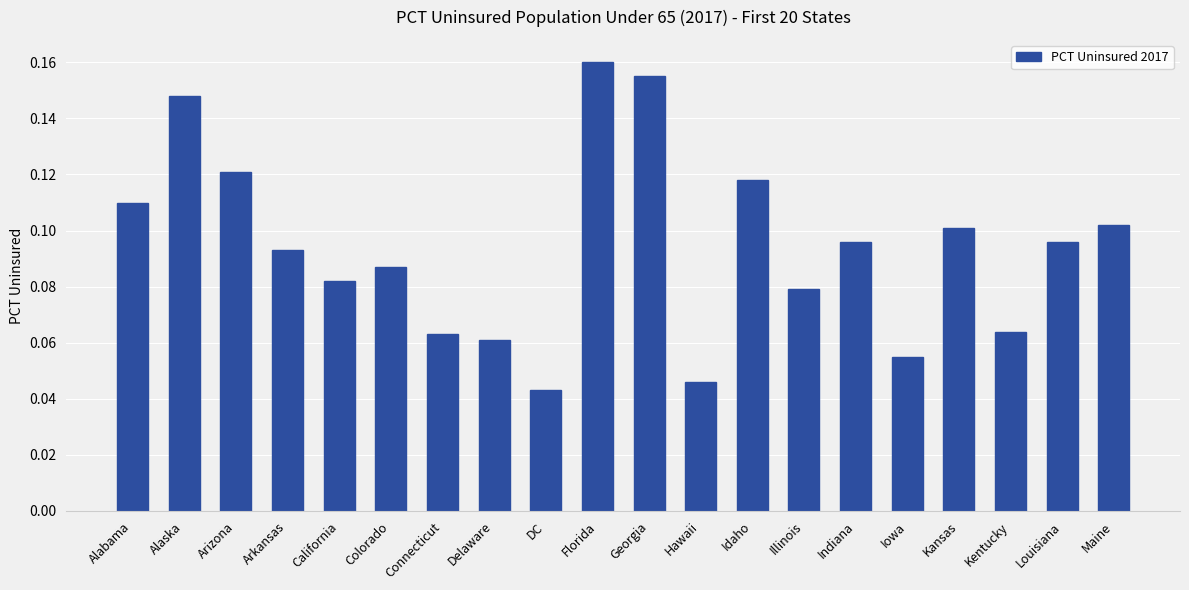

Count the values in the range 0 to 1.

20